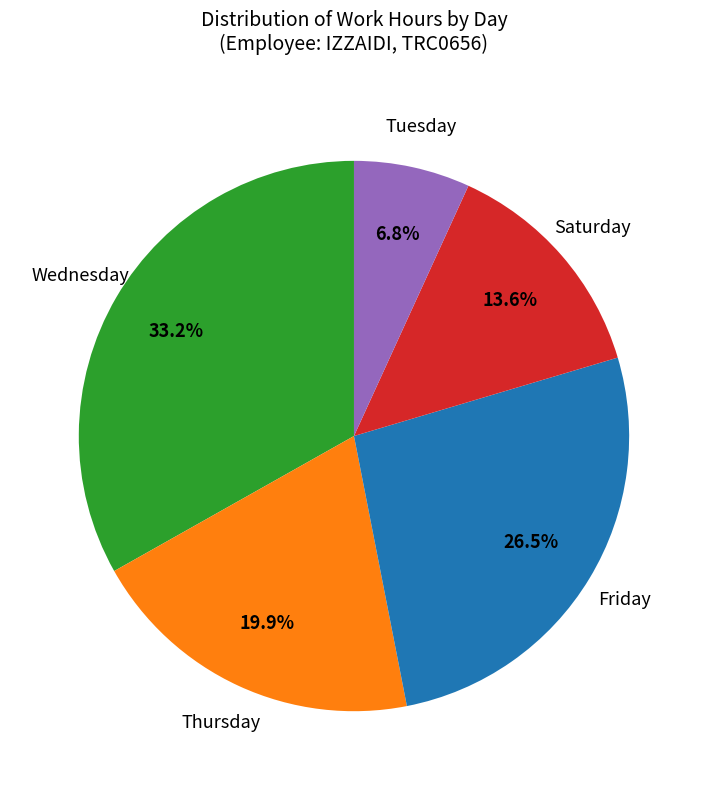

How many slices are in this pie chart?

5